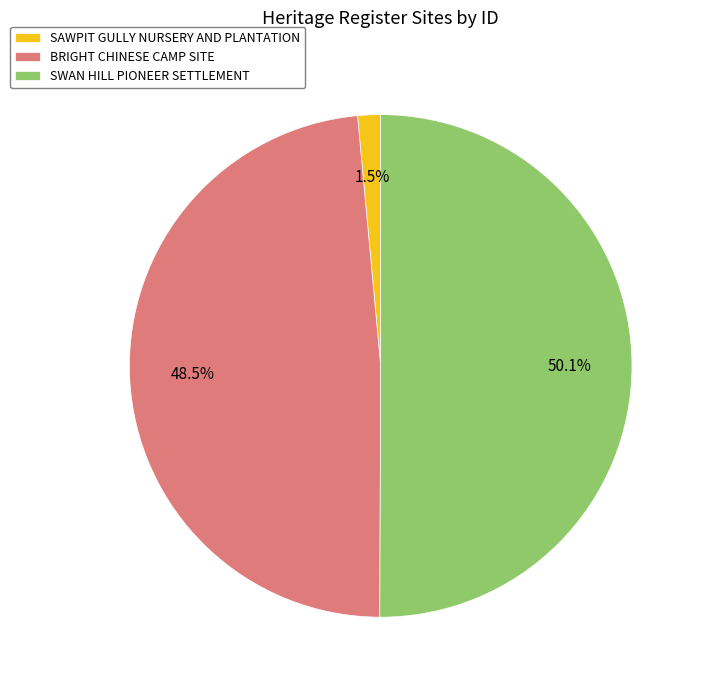

True or false: BRIGHT CHINESE CAMP SITE accounts for 43% of the total.

False